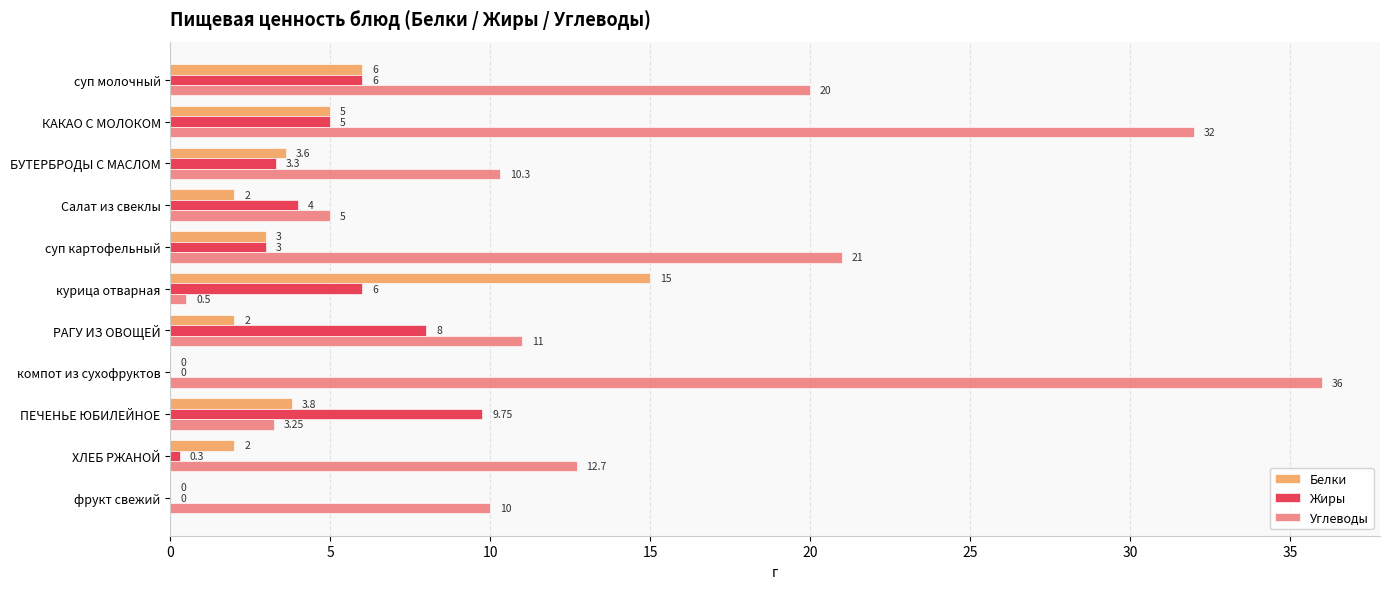

Which series has the largest total across all categories?

Углеводы